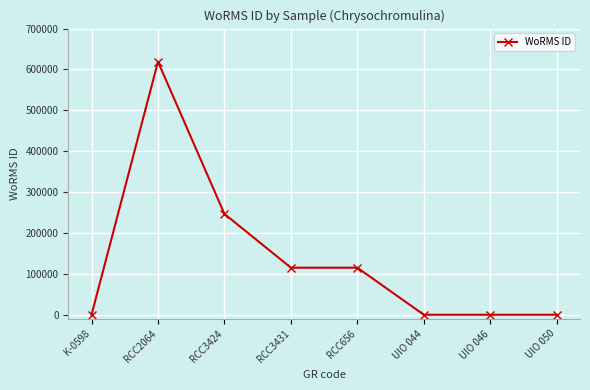

Count the number of categories in the chart.

8